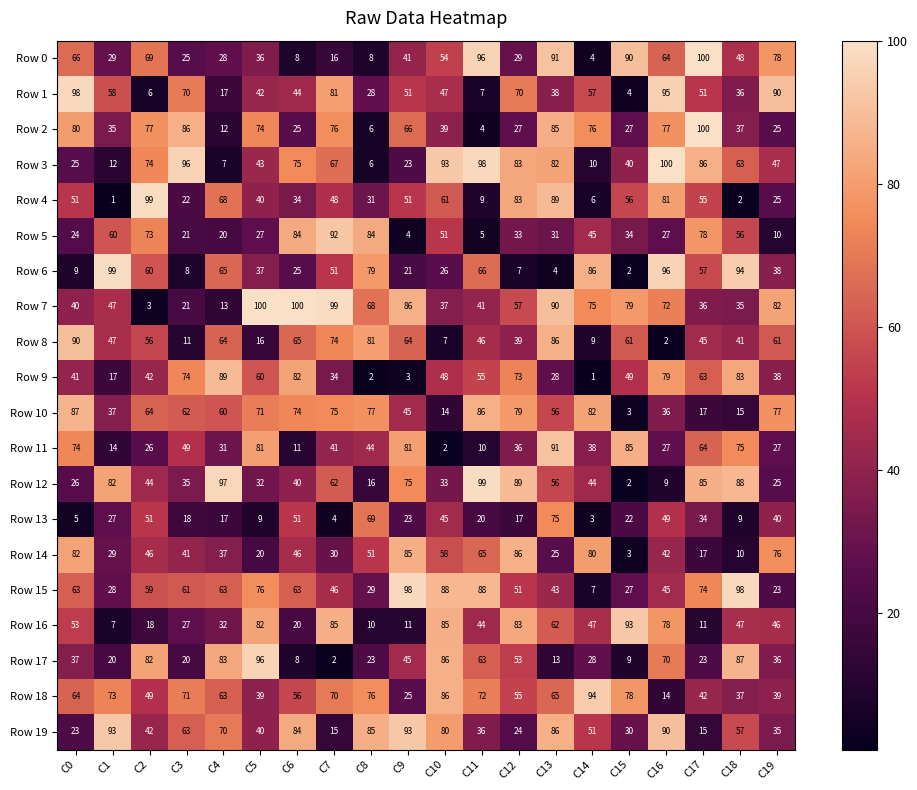

What is the difference between the maximum and second lowest values in the Row 18 series?

69